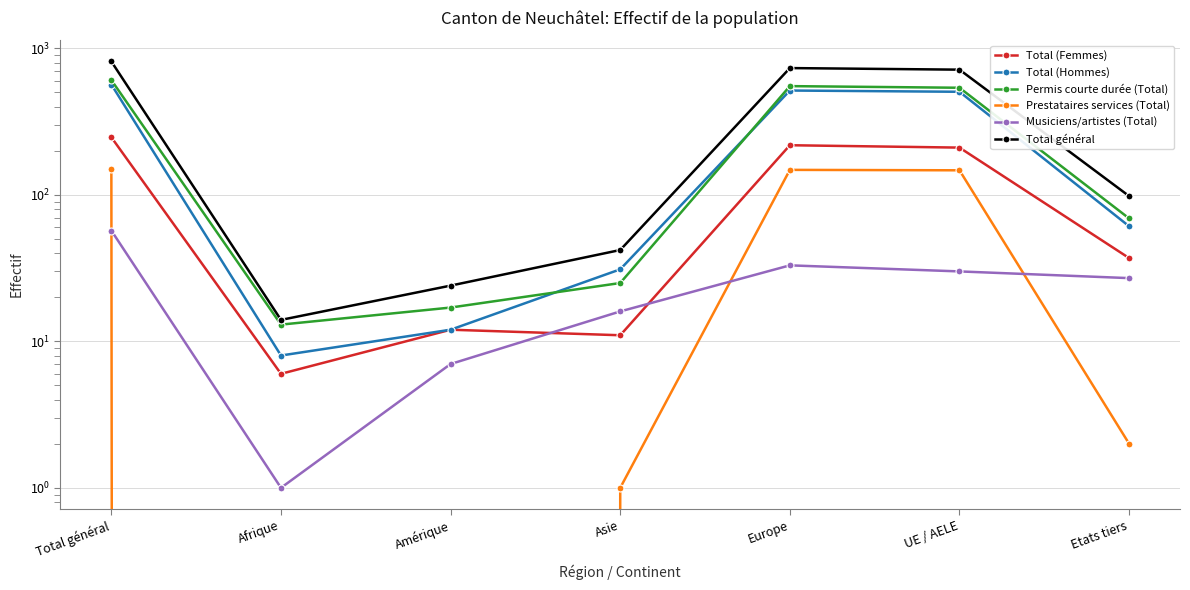

What position from the right is Etats tiers?

1